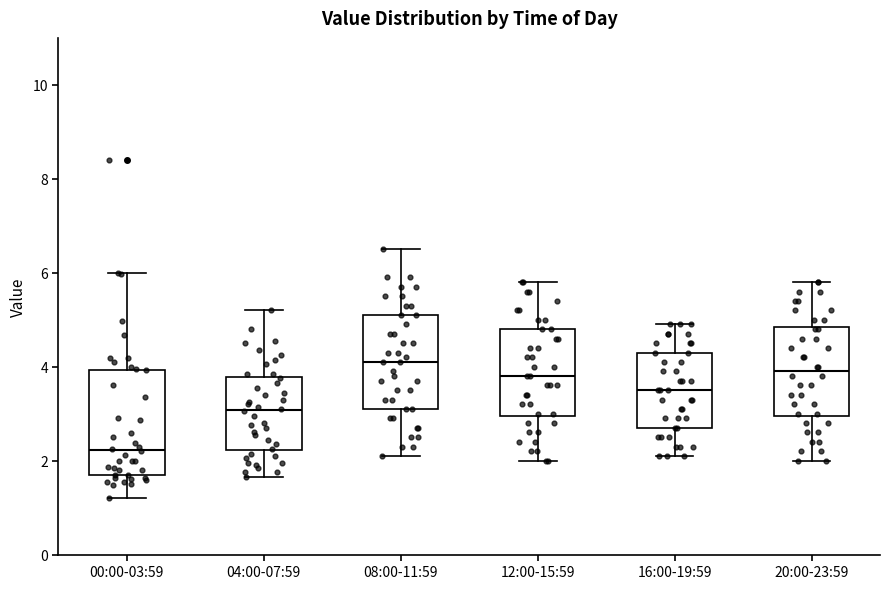

Which box is the tallest, from its lower edge to its upper edge?

00:00-03:59